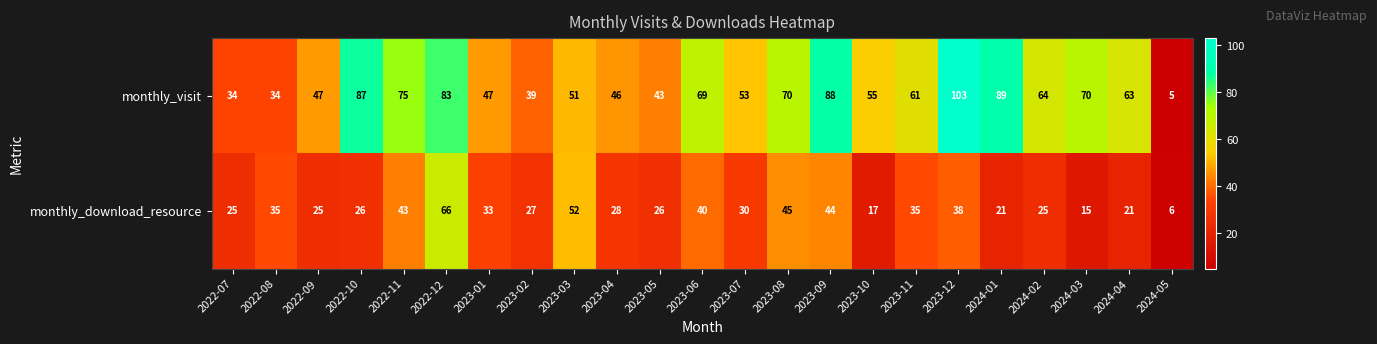

How many categories are shown in the chart?

23